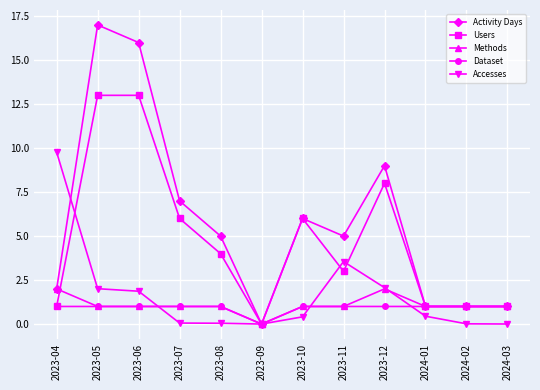

How many lines are shown in the chart?

5